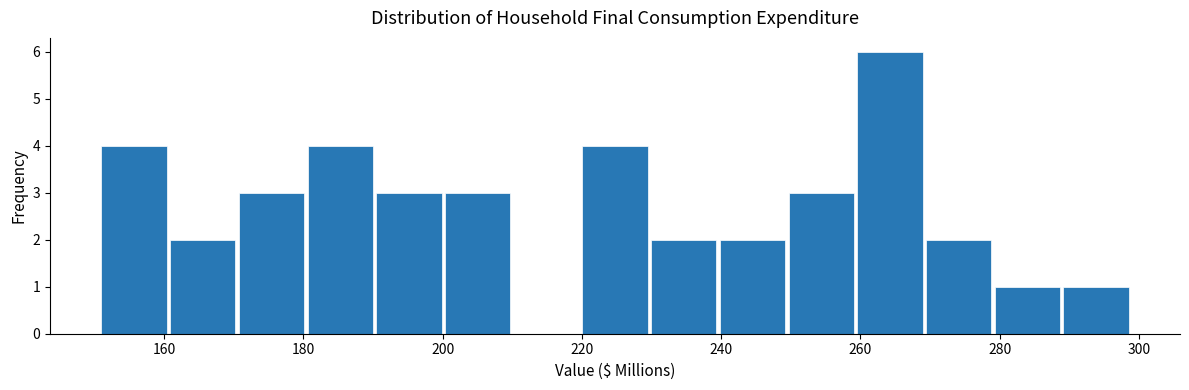

Reading left to right, transcribe this chart: for each bar, give the range it covers on the x-axis and its height. Neither the bar edges nor the heights are printed on the chart, so give them approximately, as read against the axes.

152 to 160: 4
160 to 170: 2
170 to 180: 3
180 to 190: 4
190 to 200: 3
200 to 210: 3
210 to 220: 0
220 to 230: 4
230 to 240: 2
240 to 250: 2
250 to 260: 3
260 to 270: 6
270 to 280: 2
280 to 290: 1
290 to 300: 1